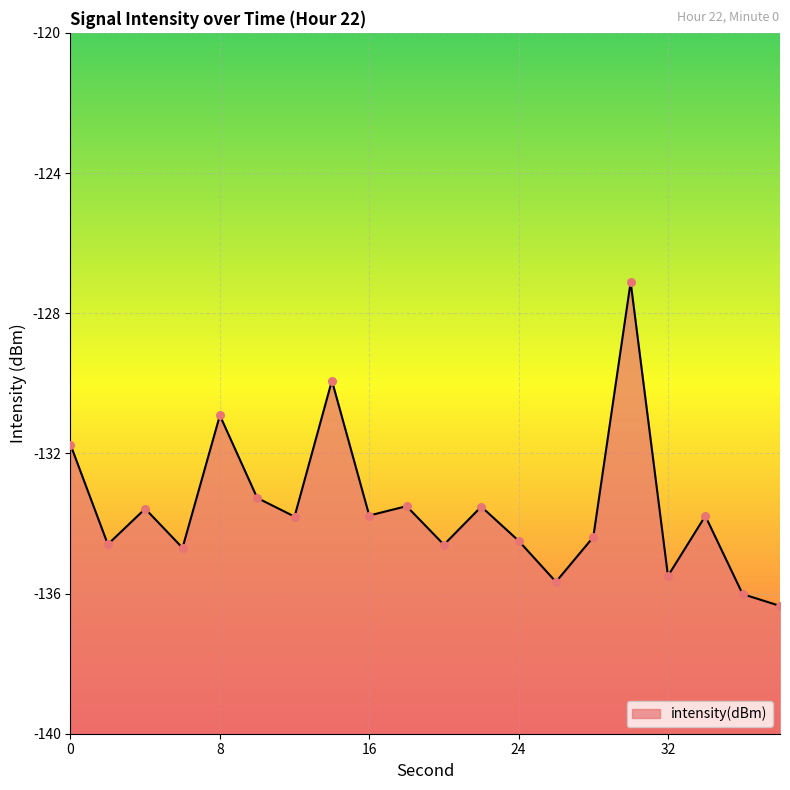

What is the change in value from 2 to 34?

+0.8